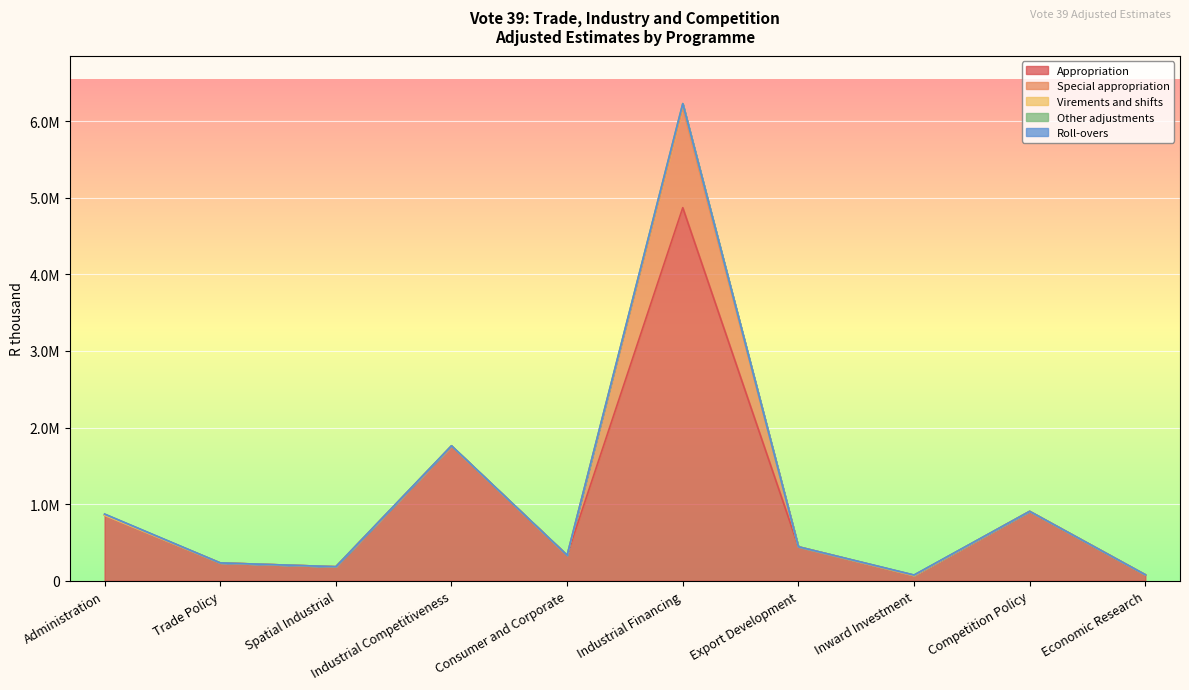

Where is the first local maximum for Appropriation?

Industrial Competitiveness